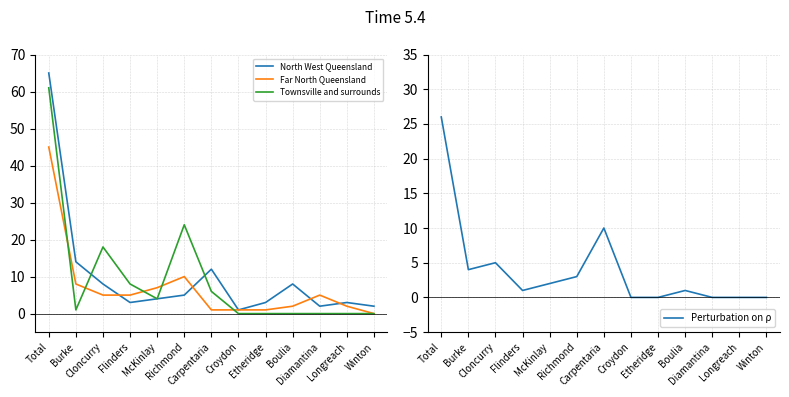

Which has a higher value, Longreach or Croydon?

Longreach